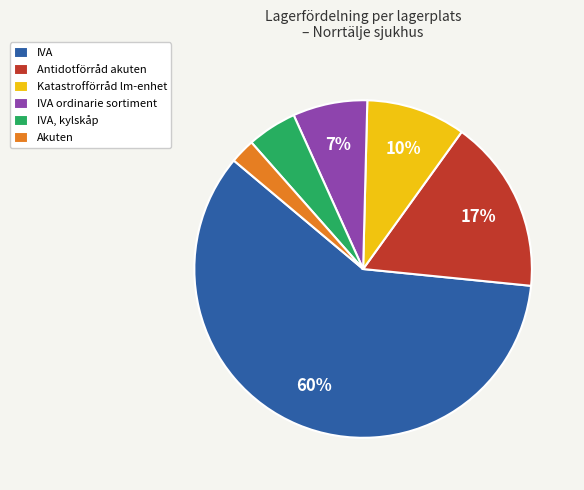

To the nearest percent, what is the average slice percentage?

17%